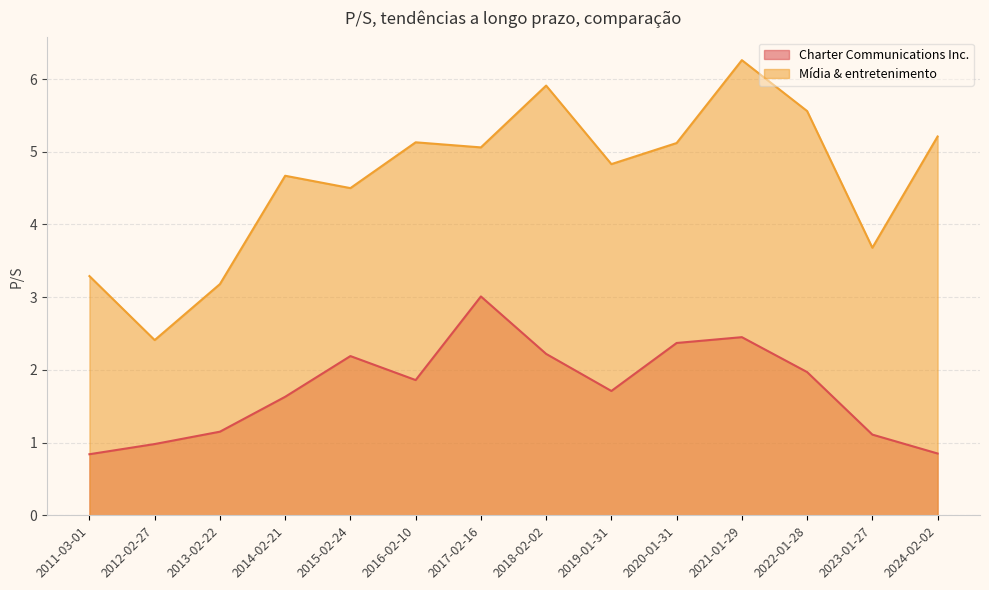

True or false: Mídia & entretenimento has more than 0 interior local peaks.

True